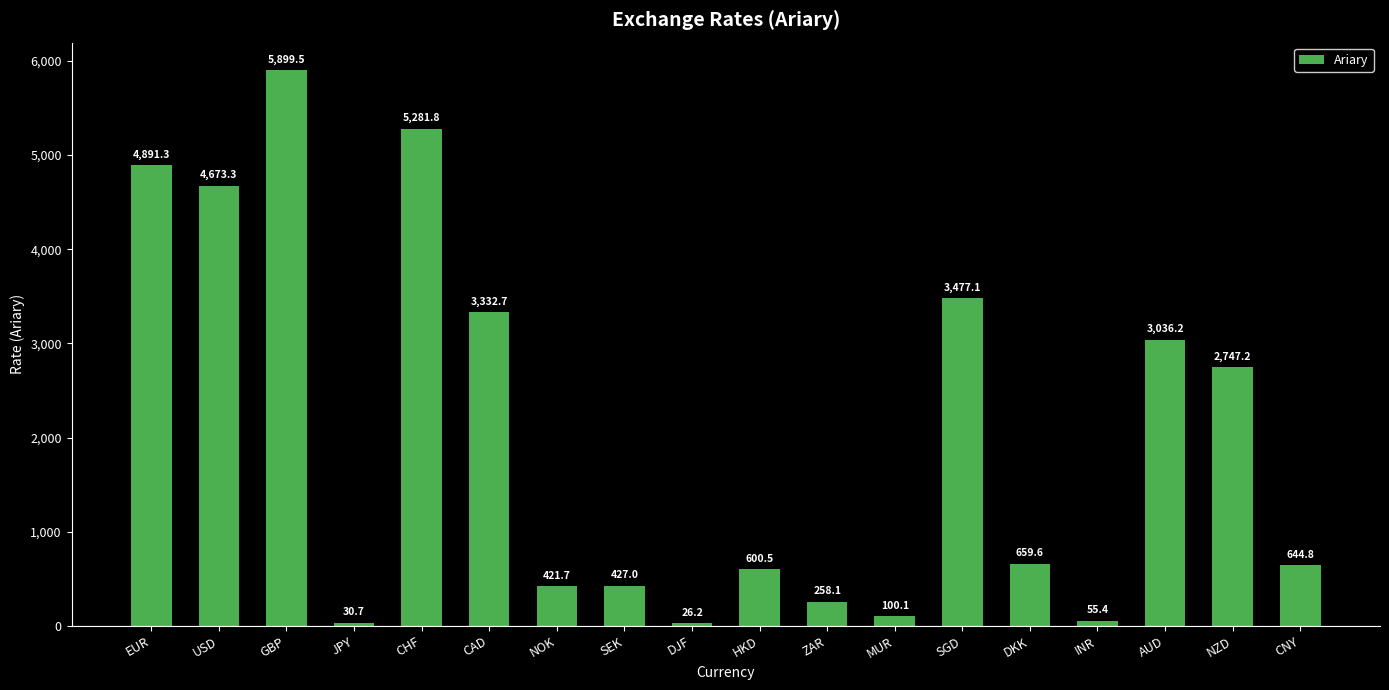

Rank the categories by value from highest to lowest.

GBP, CHF, EUR, USD, SGD, CAD, AUD, NZD, DKK, CNY, HKD, SEK, NOK, ZAR, MUR, INR, JPY, DJF